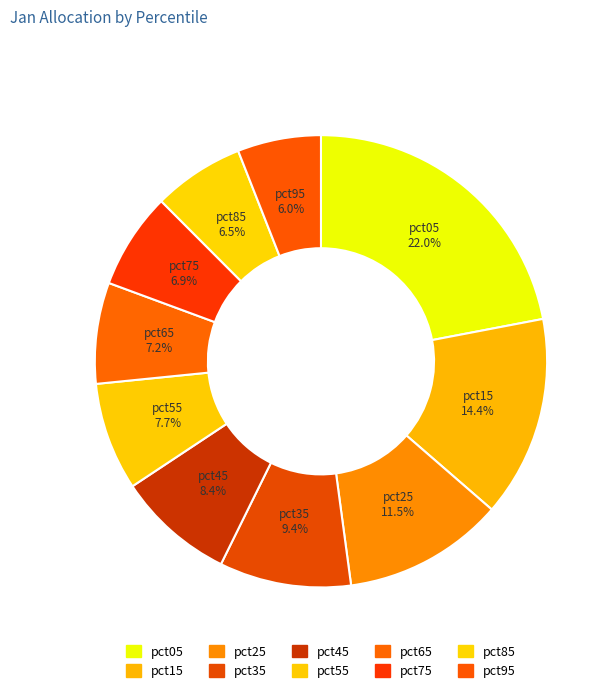

Is there any slice that represents more than half of the pie?

No